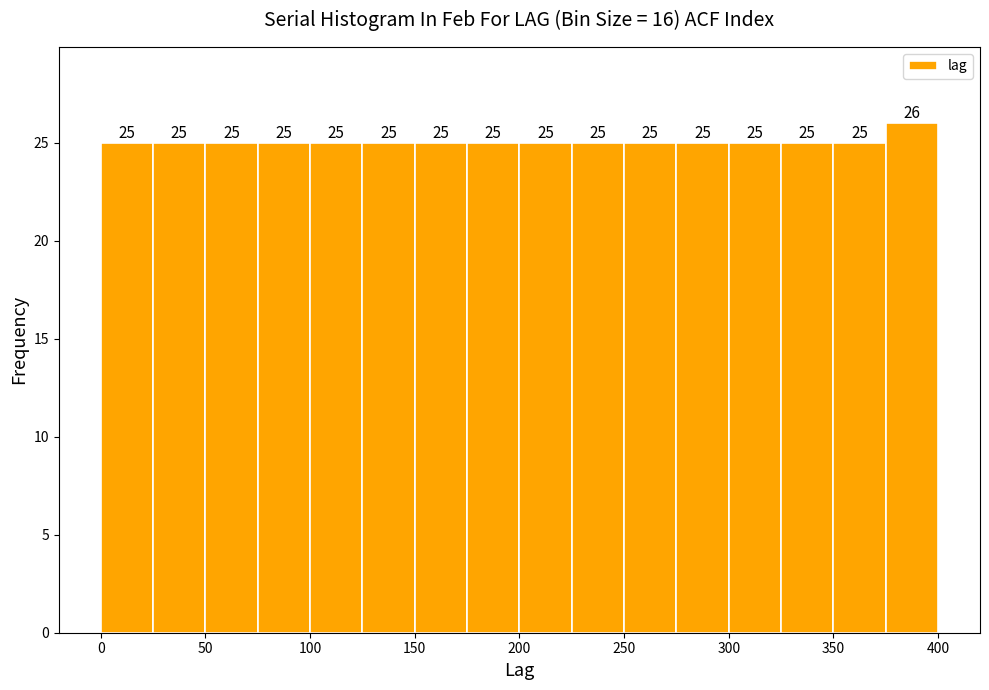

Reading left to right, transcribe this chart: for each bar, give the range it covers on the x-axis and its height.

0 to 25: 25
25 to 50: 25
50 to 75: 25
75 to 100: 25
100 to 125: 25
125 to 150: 25
150 to 175: 25
175 to 200: 25
200 to 225: 25
225 to 250: 25
250 to 275: 25
275 to 300: 25
300 to 325: 25
325 to 350: 25
350 to 375: 25
375 to 400: 26